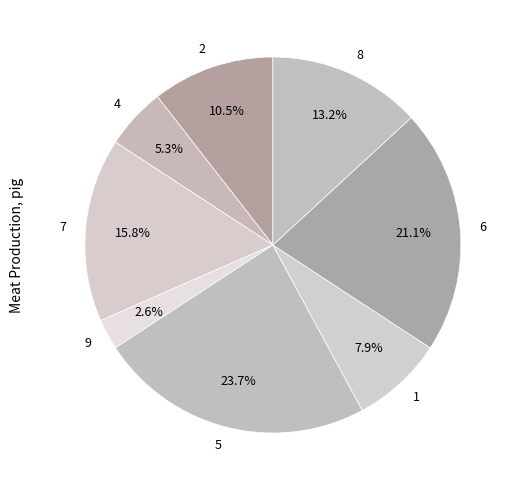

How many segments does this pie chart have?

8